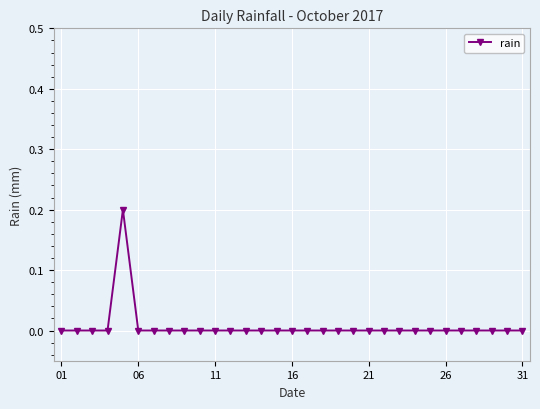

Reading left to right, extract all data points from this chart.

0.0	0.0	0.0	0.0	0.2	0.0	0.0	0.0	0.0	0.0	0.0	0.0	0.0	0.0	0.0	0.0	0.0	0.0	0.0	0.0	0.0	0.0	0.0	0.0	0.0	0.0	0.0	0.0	0.0	0.0	0.0